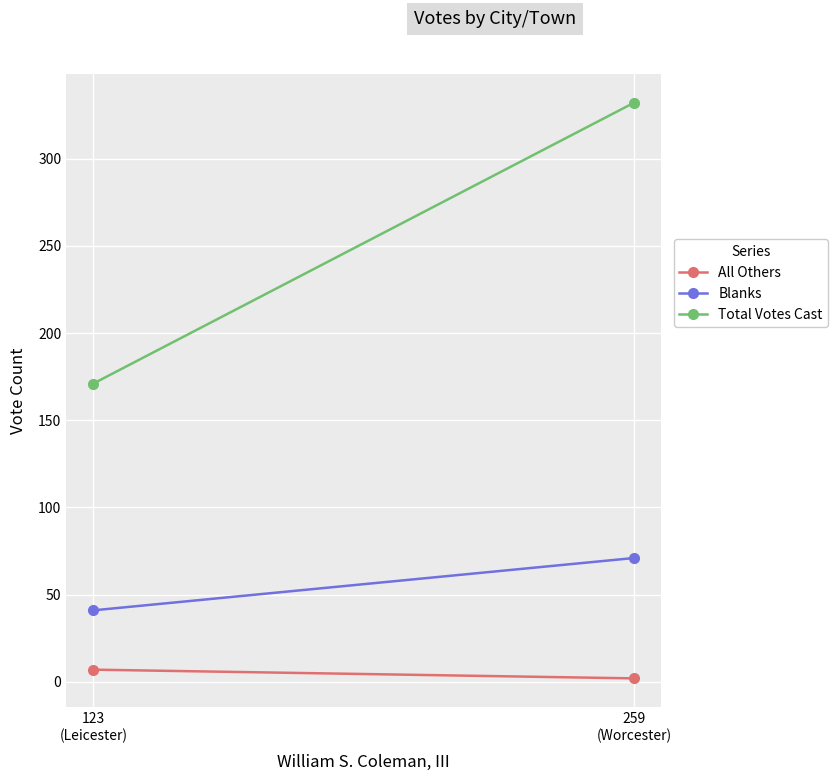

At which category is the sum across all series the highest?

259
(Worcester)